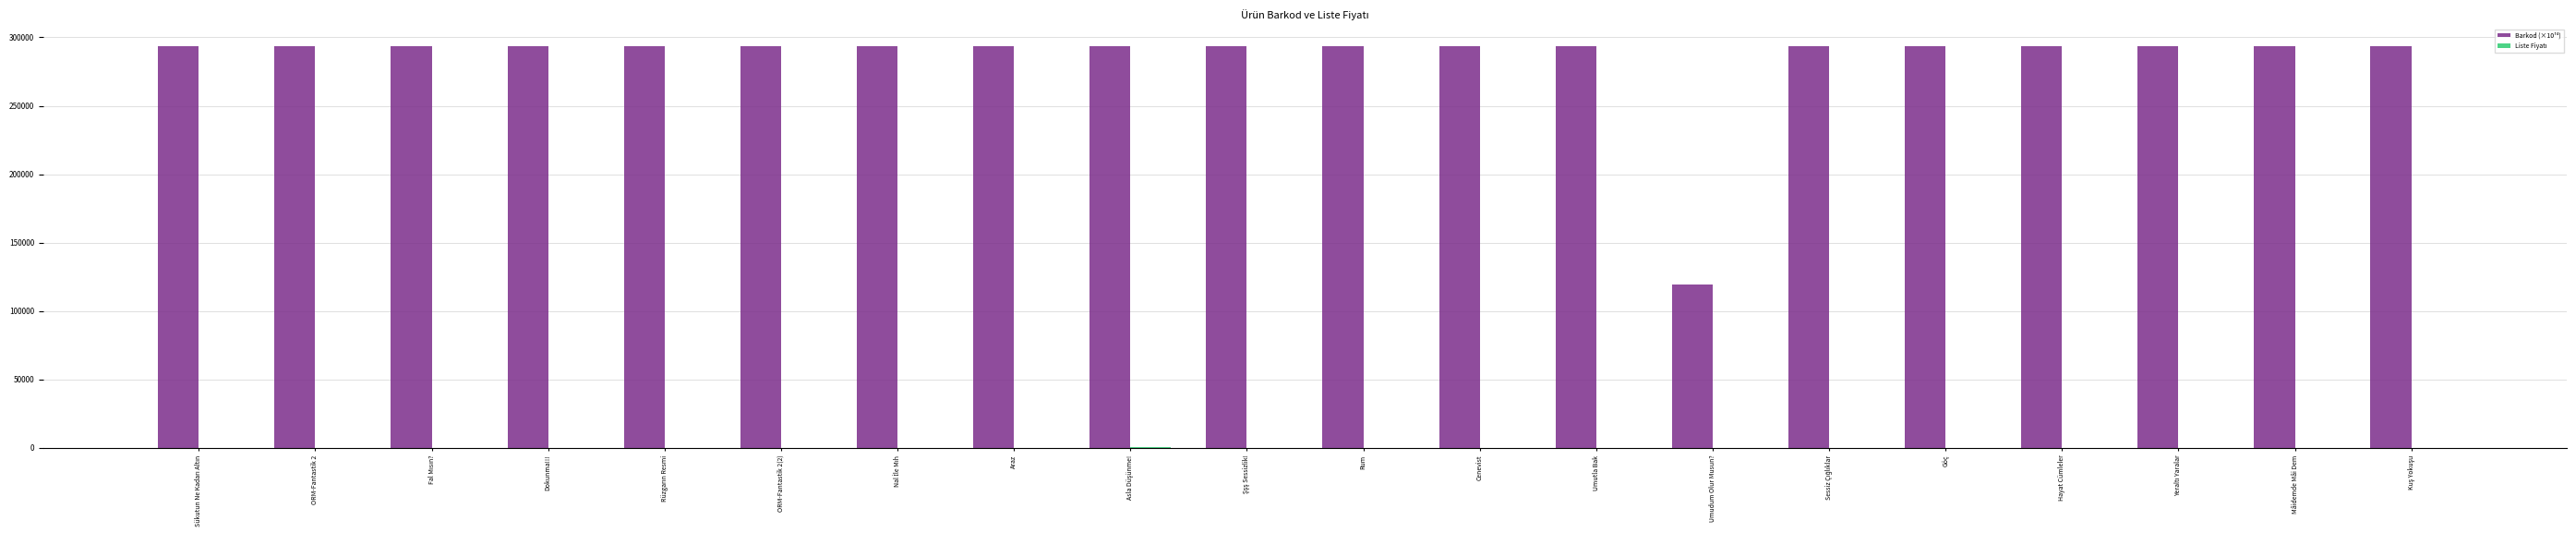

What is the greatest value displayed?

293587.8